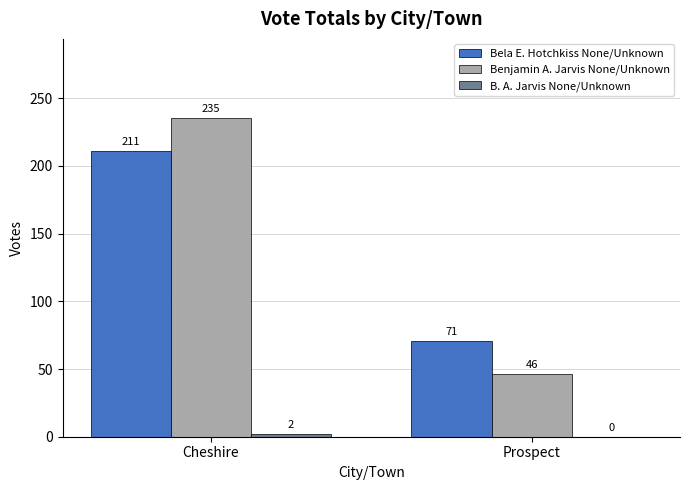

What is the maximum value shown in the chart?

235